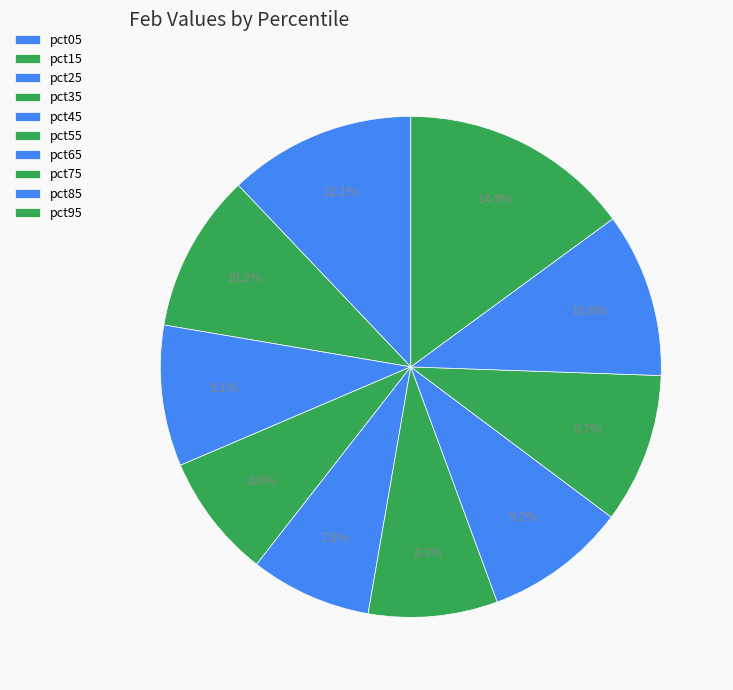

How many segments does this pie chart have?

10